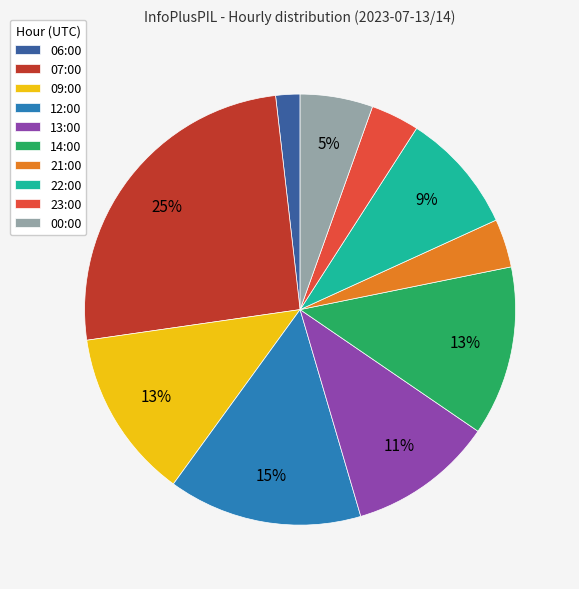

To the nearest percent, what portion does 14:00 represent?

13%